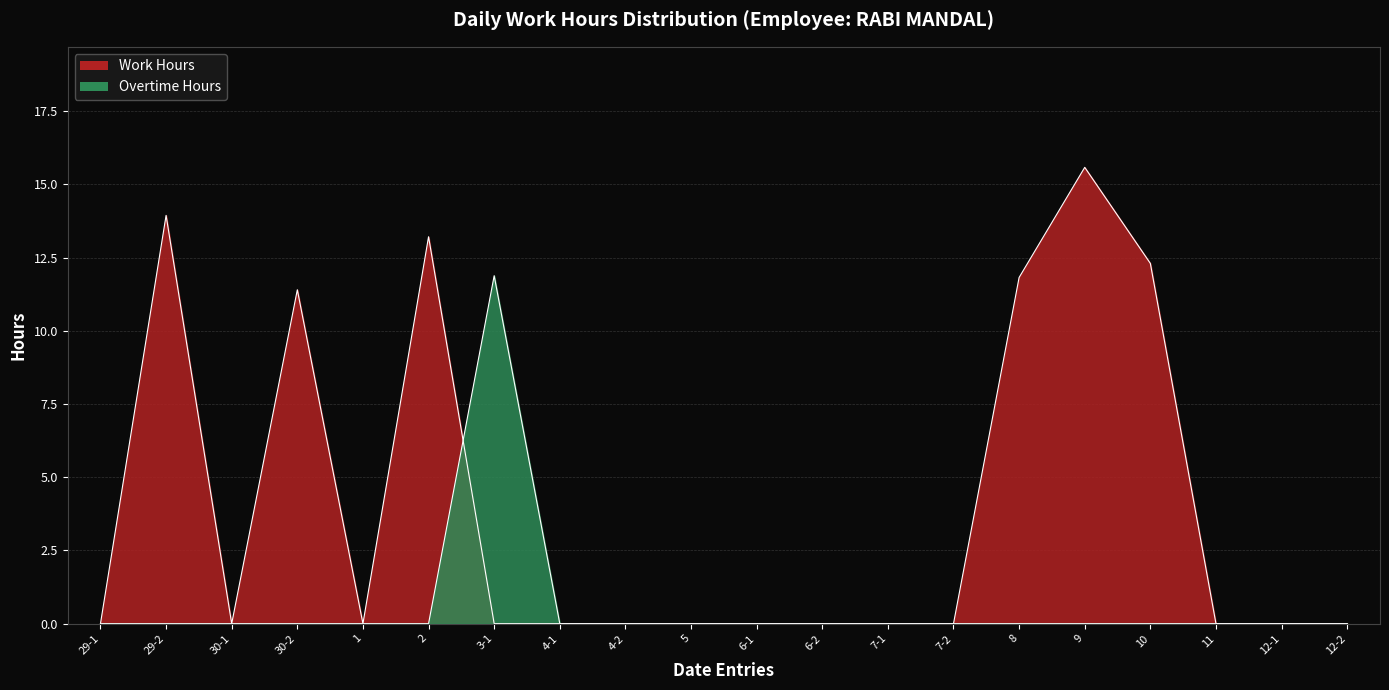

How many lines are shown in the chart?

2